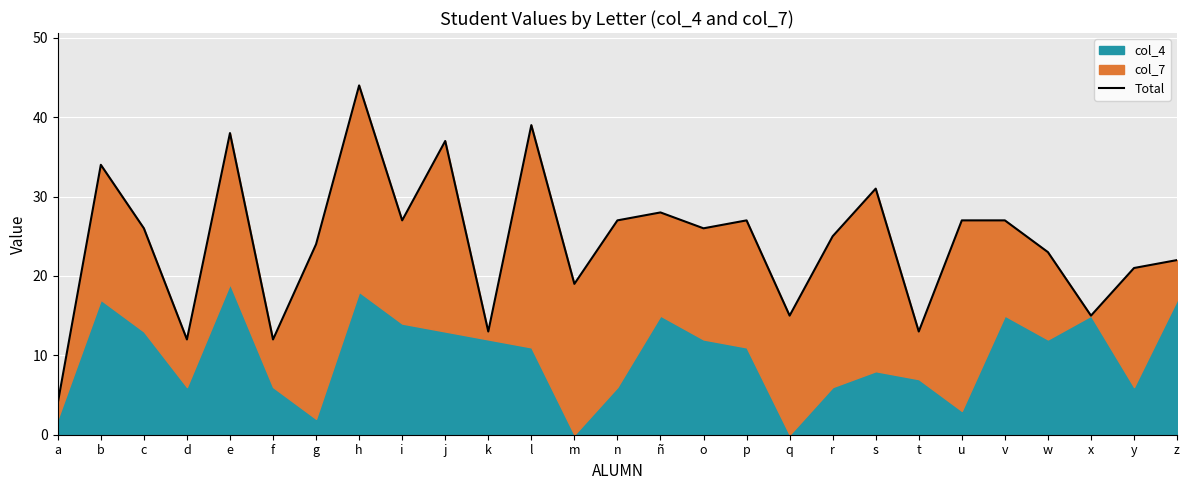

Where is the data nearest to the value 24?

g